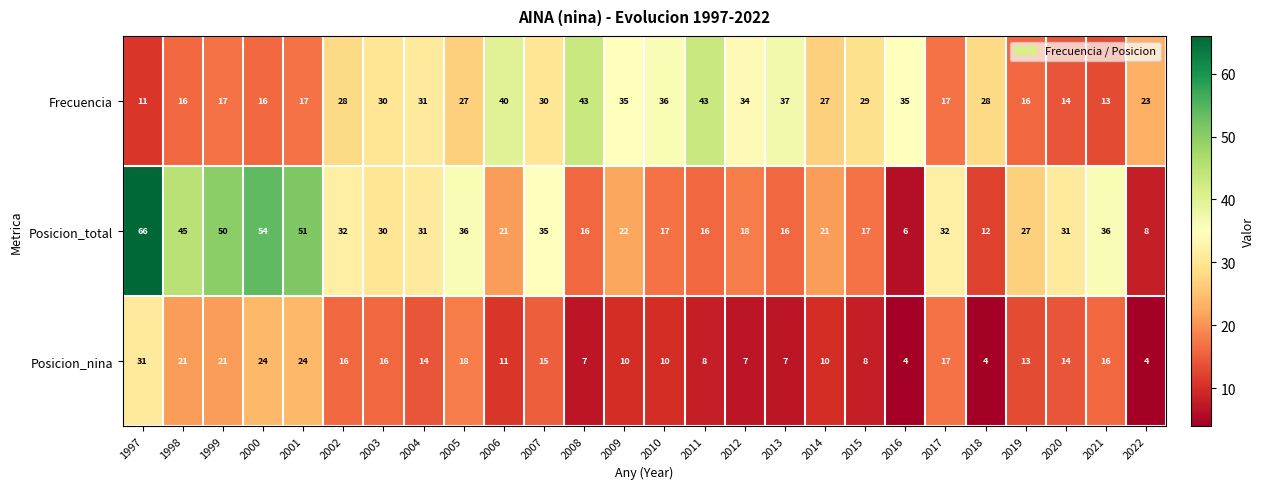

What is the difference between the maximum and minimum values in the Posicion_total series?

60